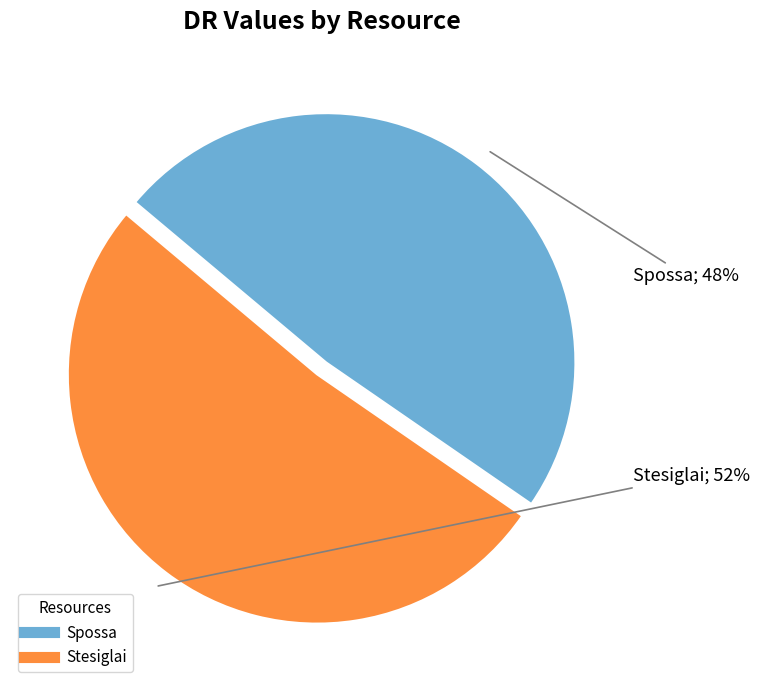

To the nearest percent, what is the combined percentage of Spossa and Stesiglai?

100%